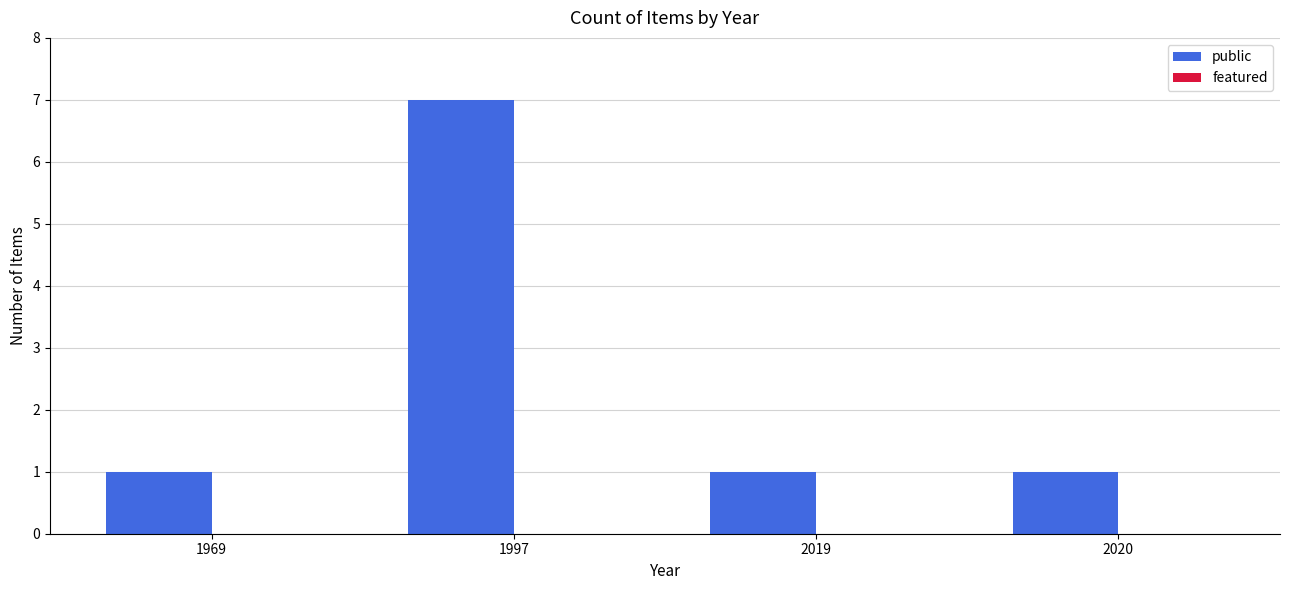

What is the greatest value displayed?

7